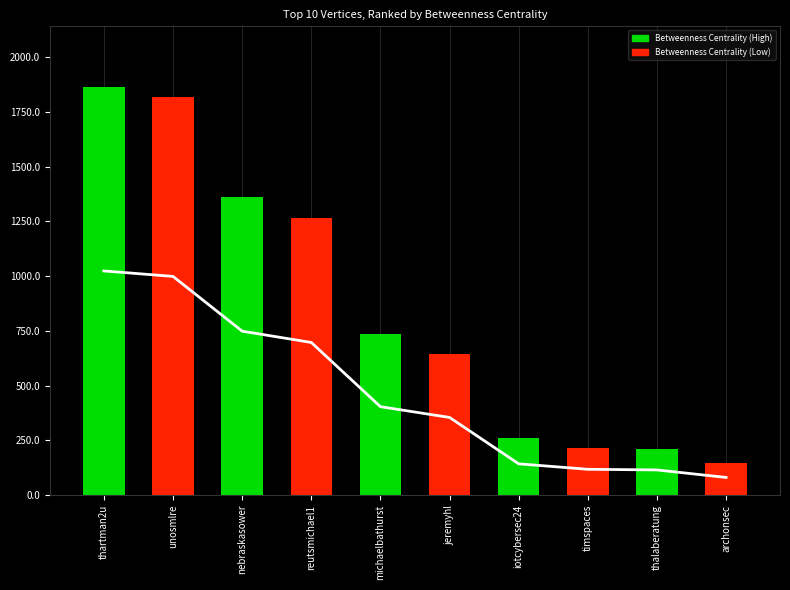

Where does the Betweenness Centrality series first go above 734?

thartman2u